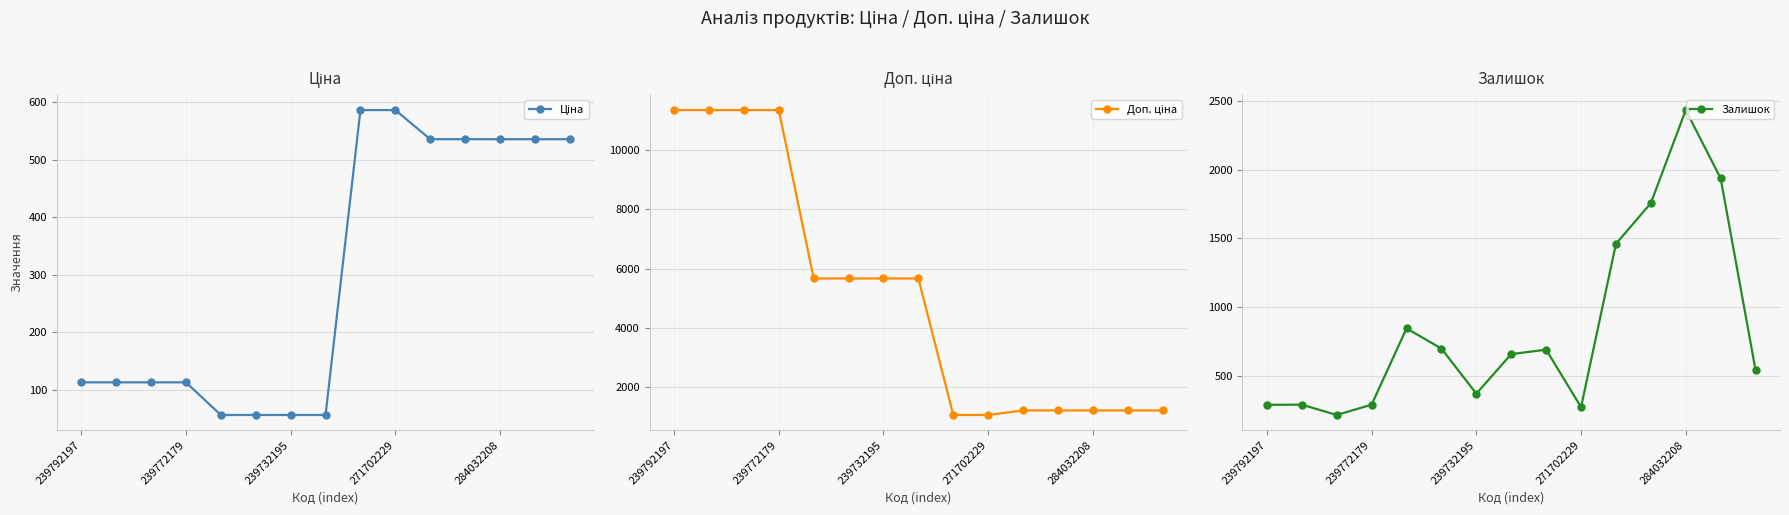

The value of Залишок at 271702229 is 272. True or false?

True